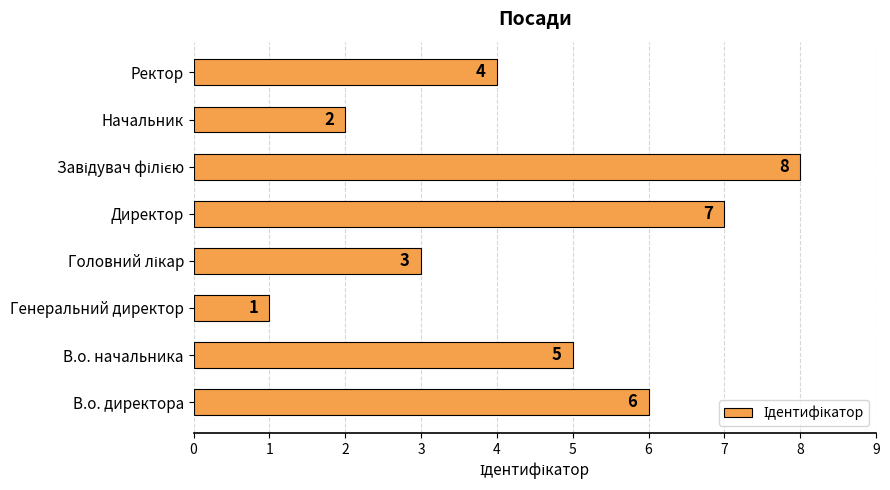

True or false: the data shows 7 at Ректор.

False